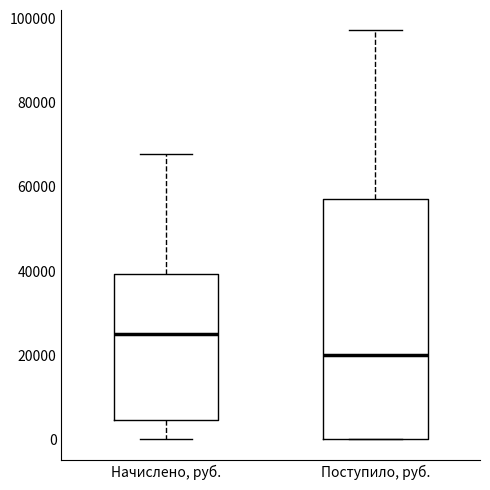

Where is the upper edge of the box for Поступило, руб. on the y-axis? The values are not printed on the chart, so give them approximately, as read against the axis.

58000